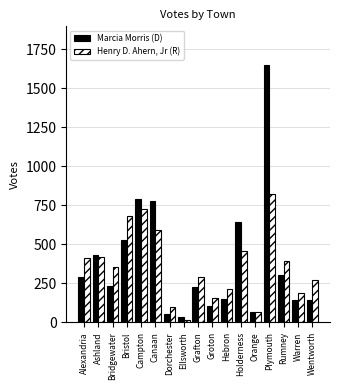

Which category has the highest value in the Henry D. Ahern, Jr (R) series?

Plymouth